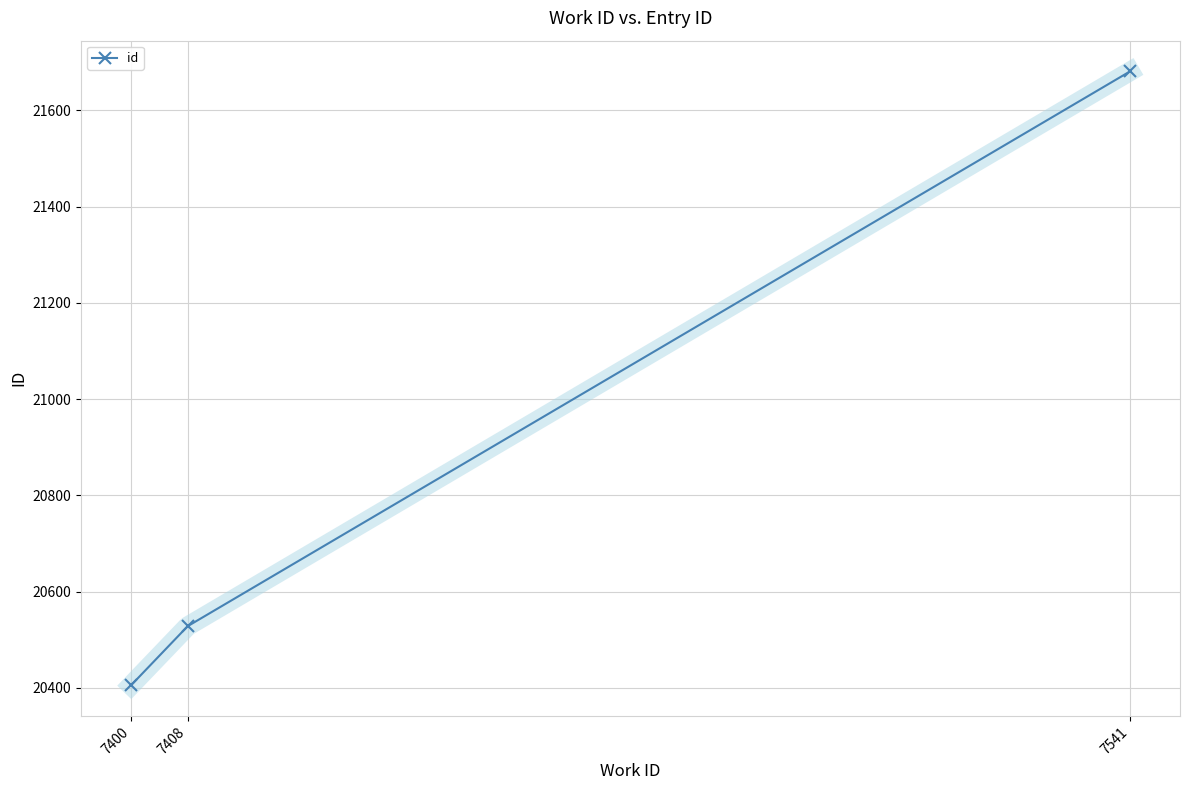

Which category has the lowest value across all series?

7400